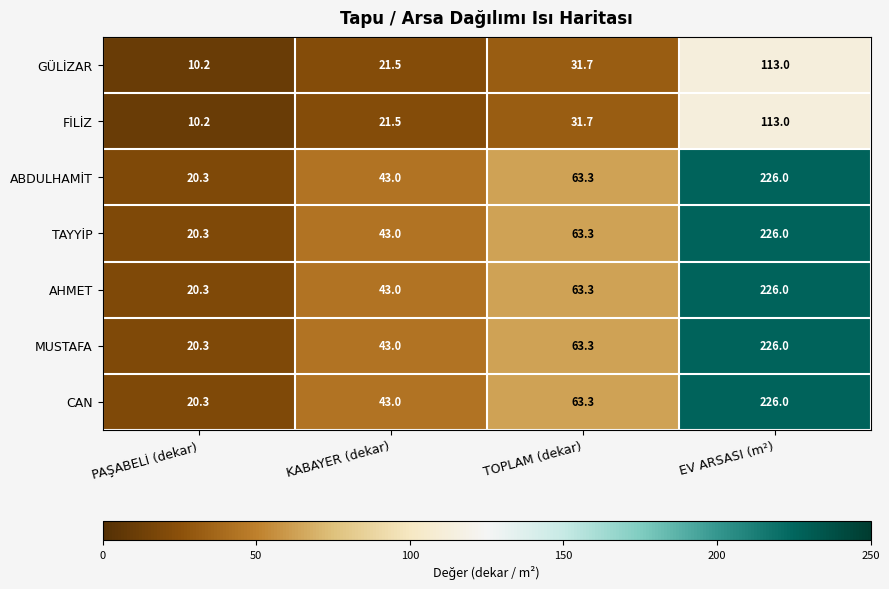

How many values in the MUSTAFA series are below 63?

2